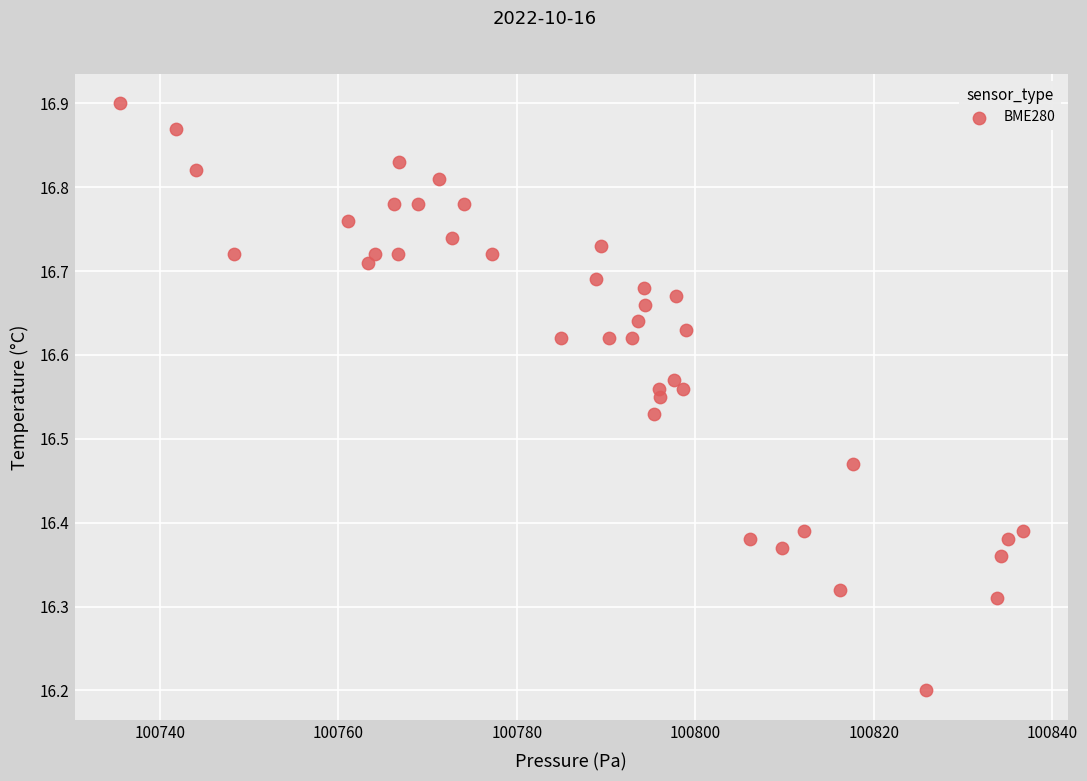

What Y value in the scatter plot is closest to 16?

16.2